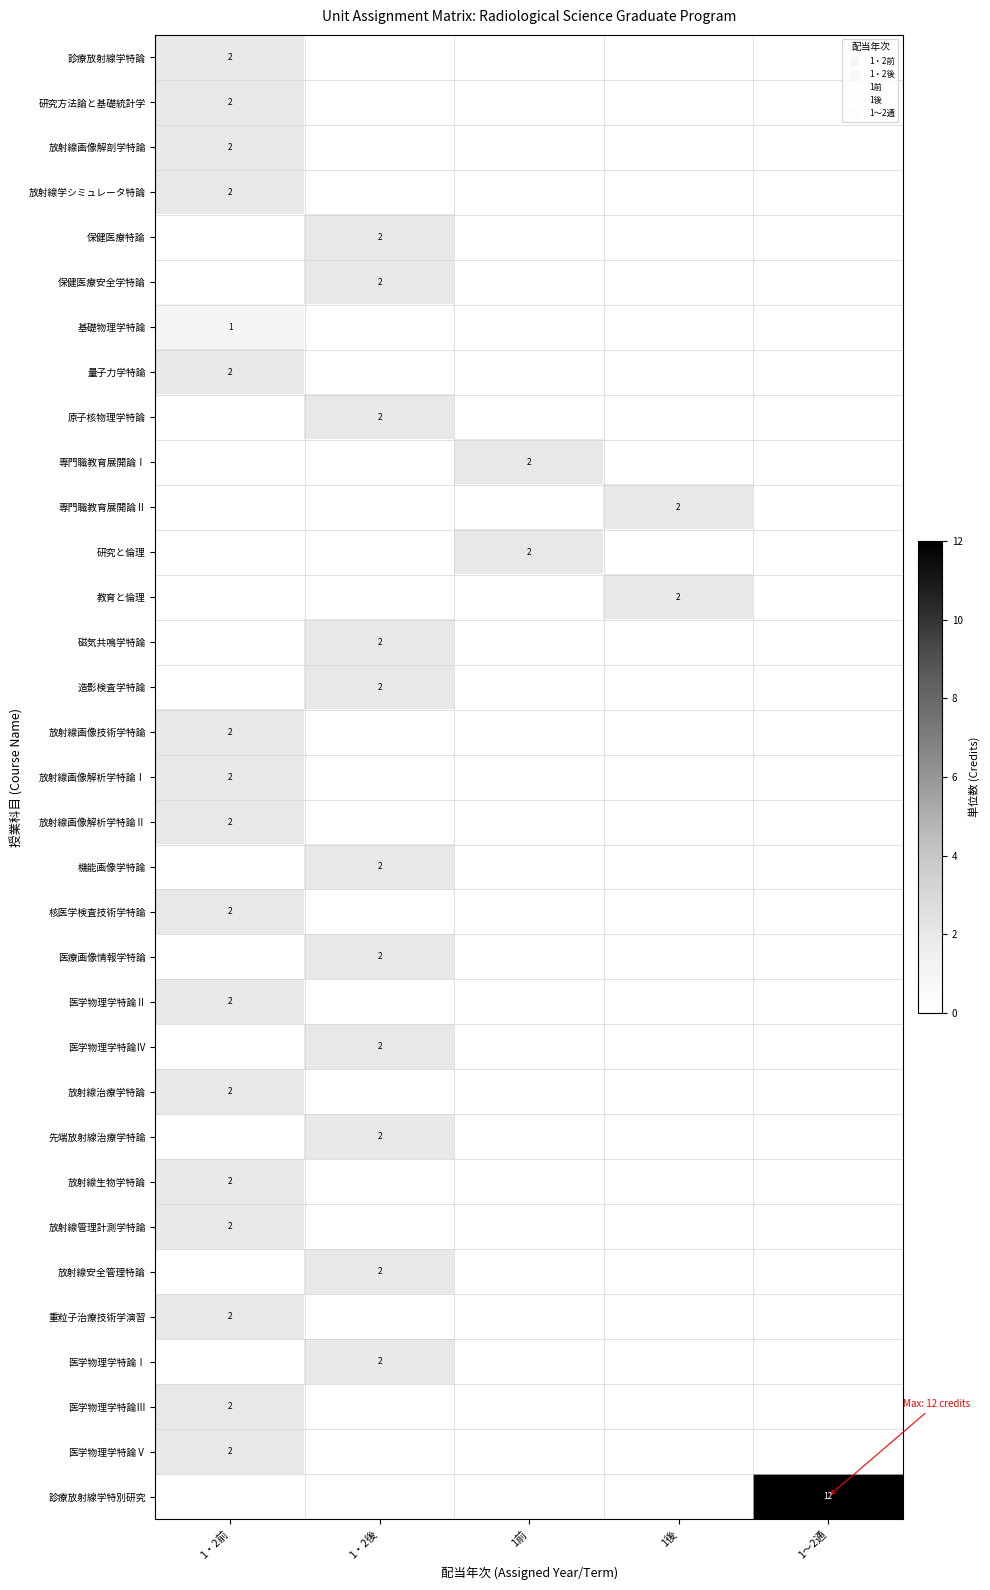

What is the spread (max minus min) of values at 1前?

2